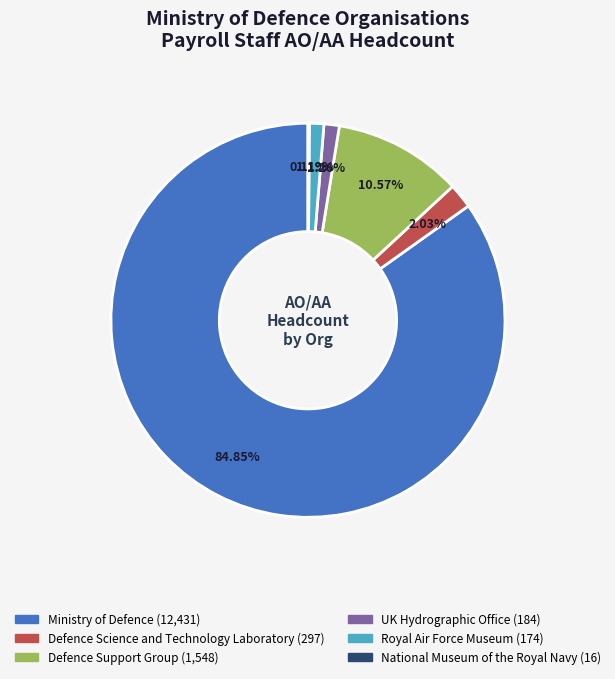

Does any single category account for the majority?

Yes